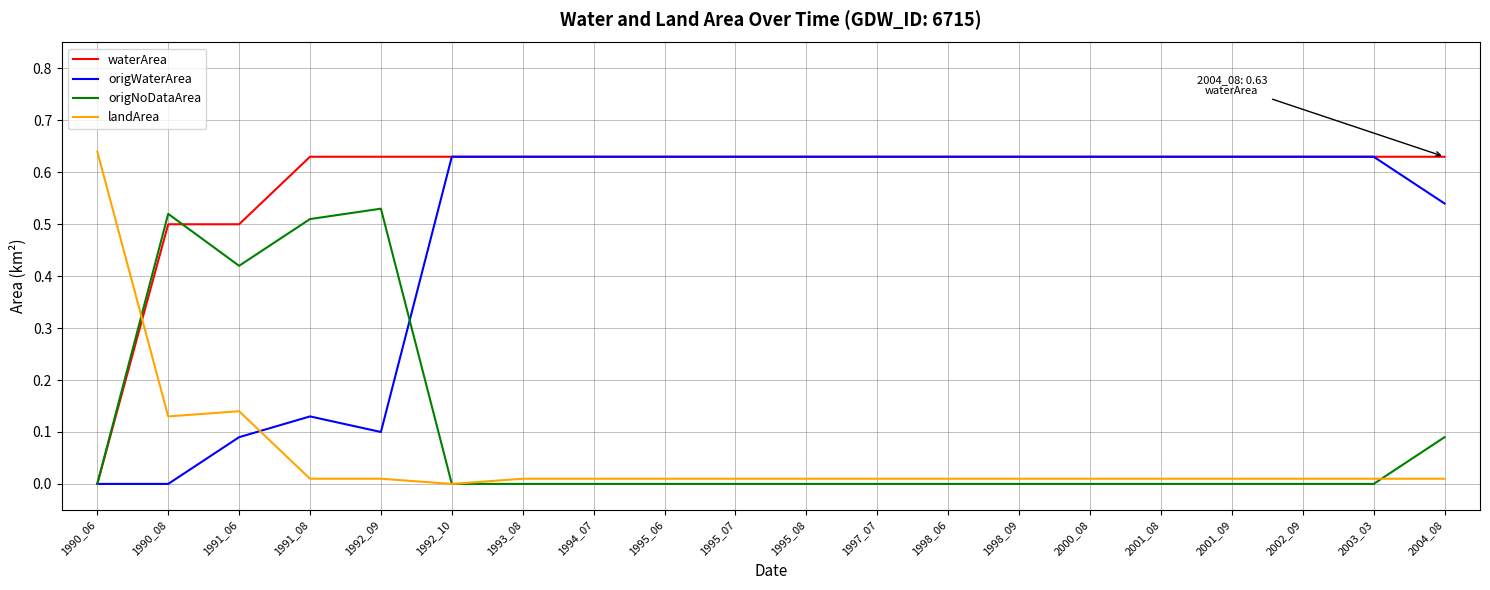

Is the value of waterArea at 1995_08 greater than the value of origNoDataArea at 1995_06?

Yes